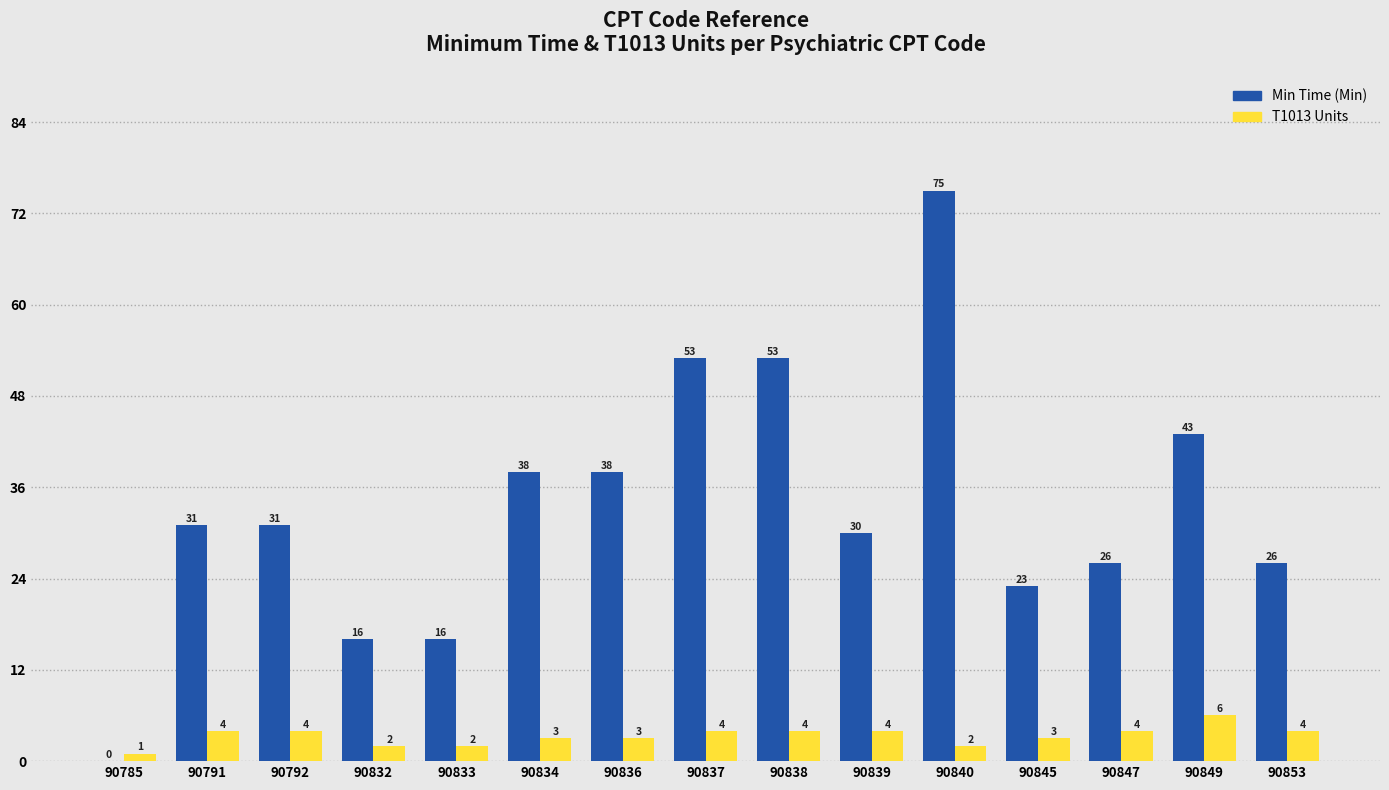

True or false: T1013 Units has a value of 1 at 90785.

True